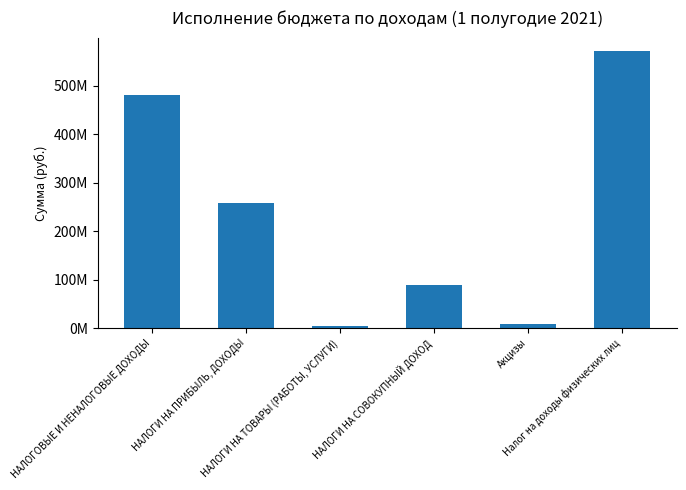

What is the minimum value shown in the chart?

4360333.8